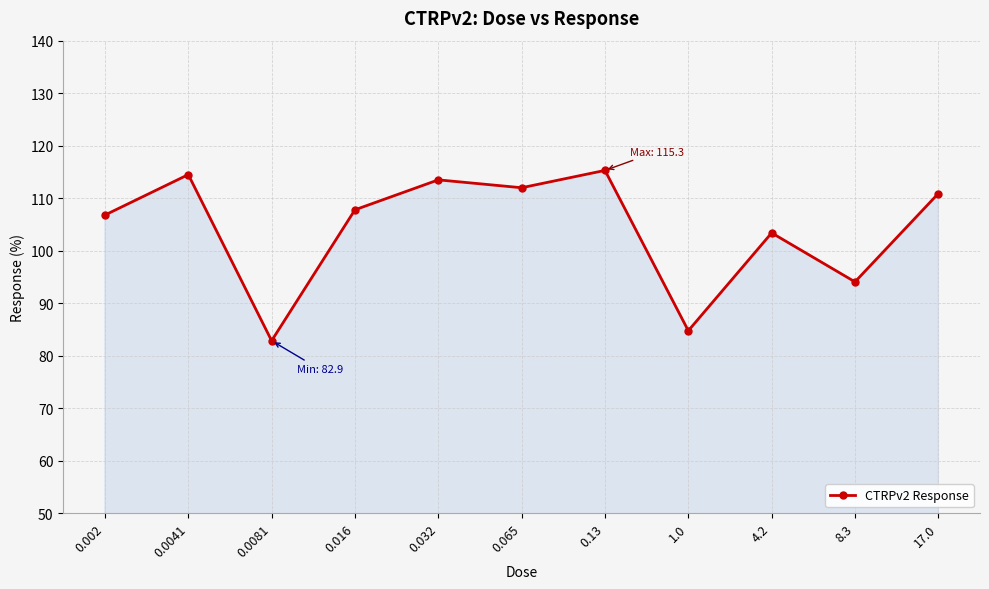

What is the sum of the values at 1.0 and 0.002?

191.6